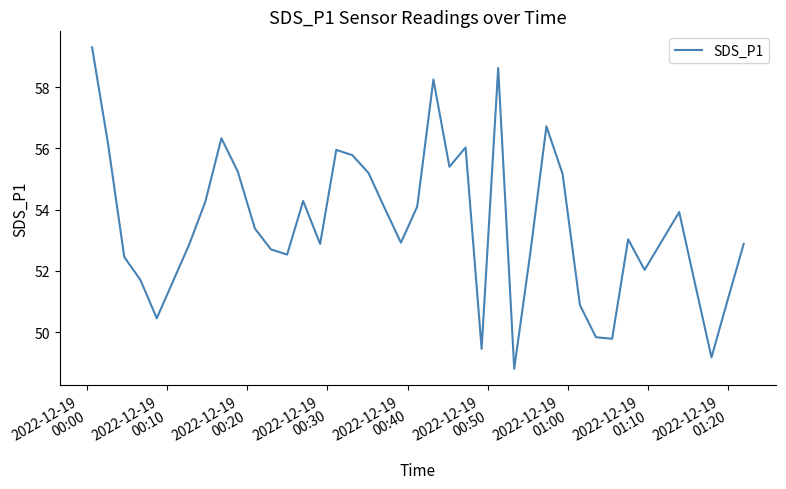

Does the chart have visible grid lines?

No